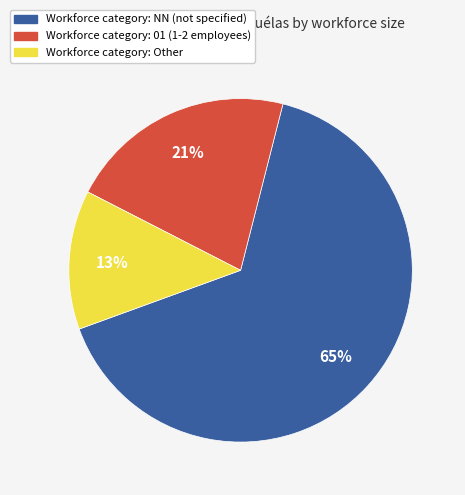

To the nearest percent, what is the average slice percentage?

33%